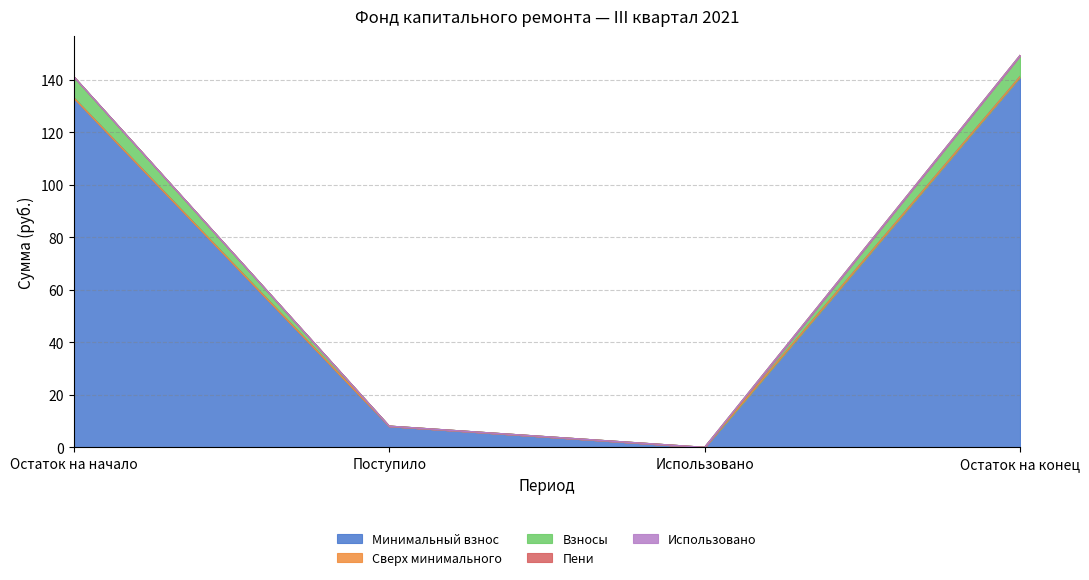

What is the difference between the maximum and minimum values in the Взносы series?

8.1